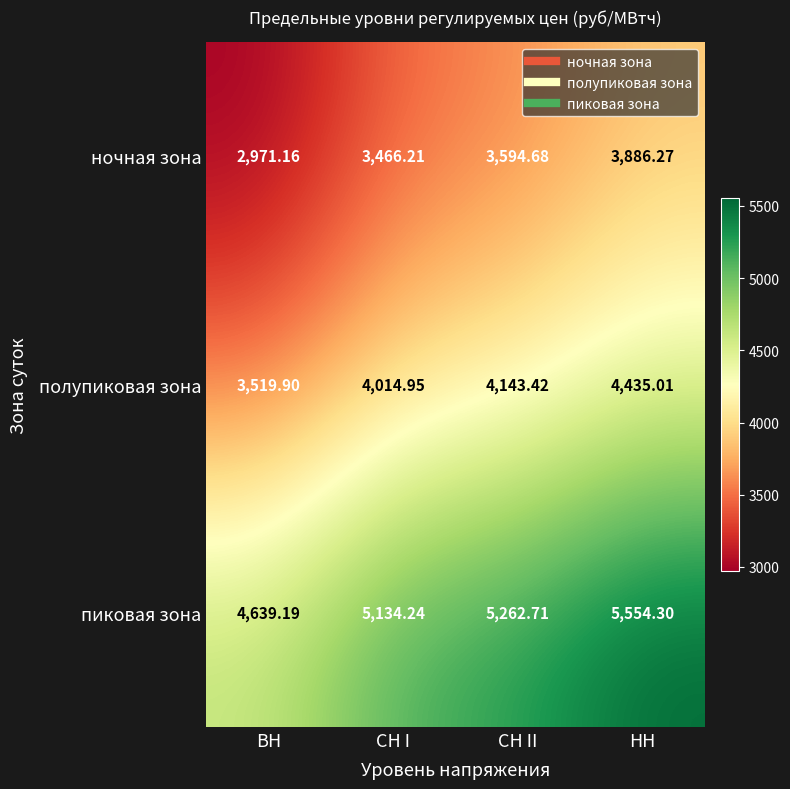

At which label does пиковая зона reach its peak?

НН